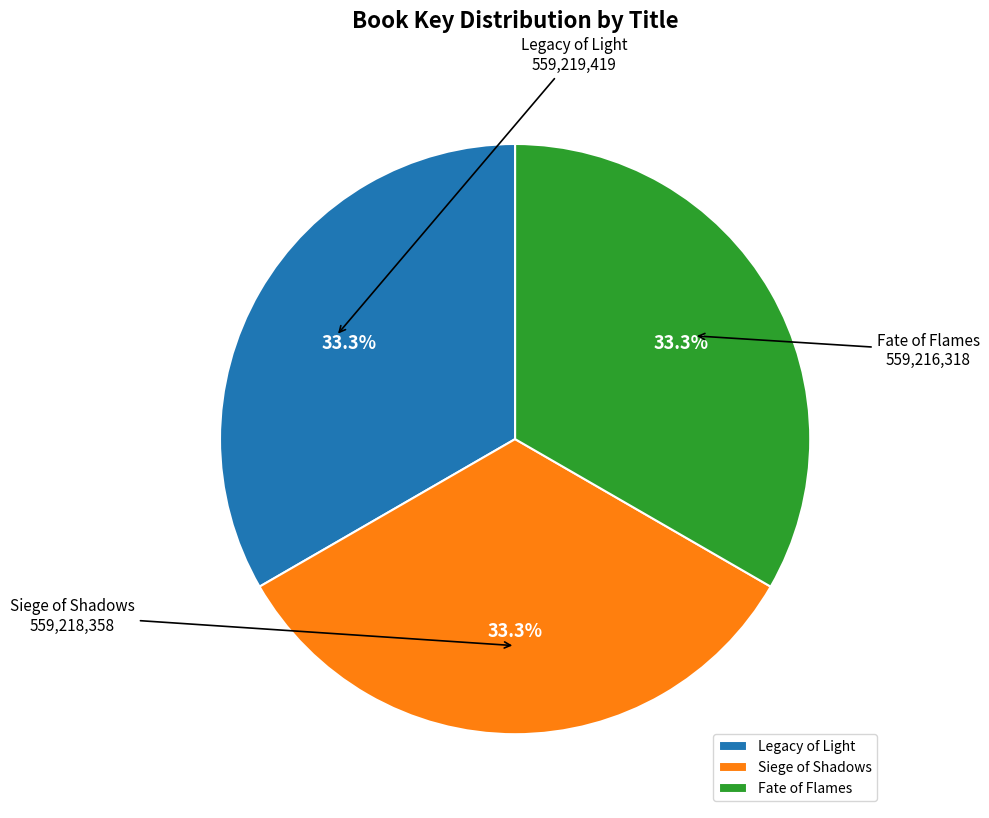

True or false: Siege of Shadows accounts for 33% of the total.

True